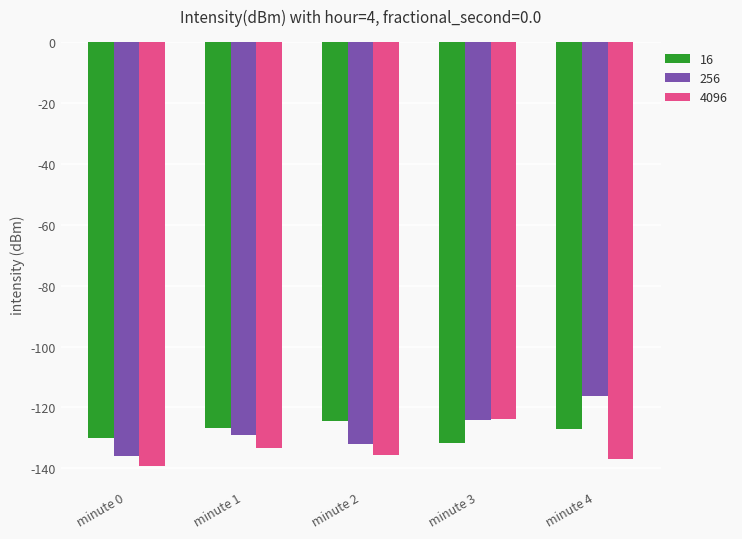

What is the sum of all 256 values?

-637.1